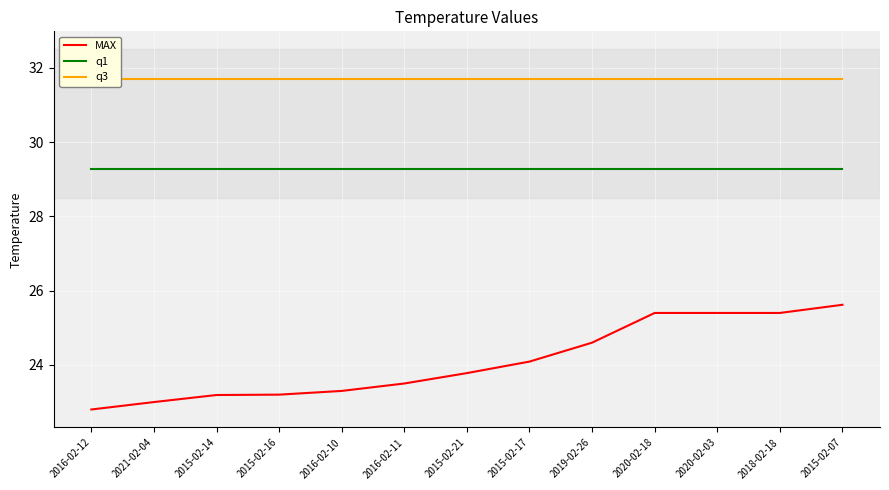

How many lines are shown in the chart?

3